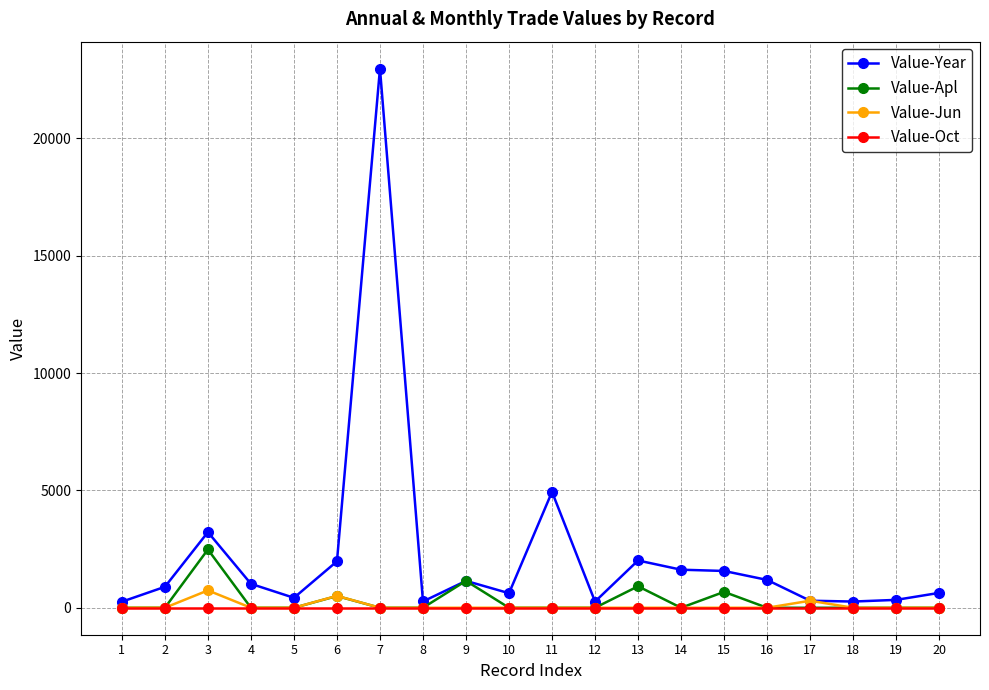

The value of Value-Oct at 5 is 0. True or false?

True